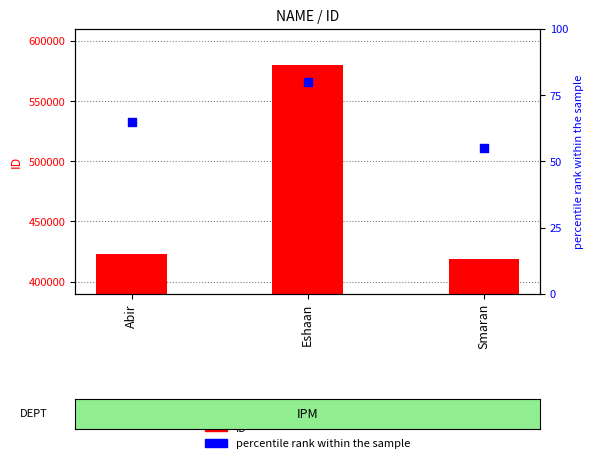

Is the value of ID at Smaran greater than the value of percentile rank within the sample at Smaran?

Yes